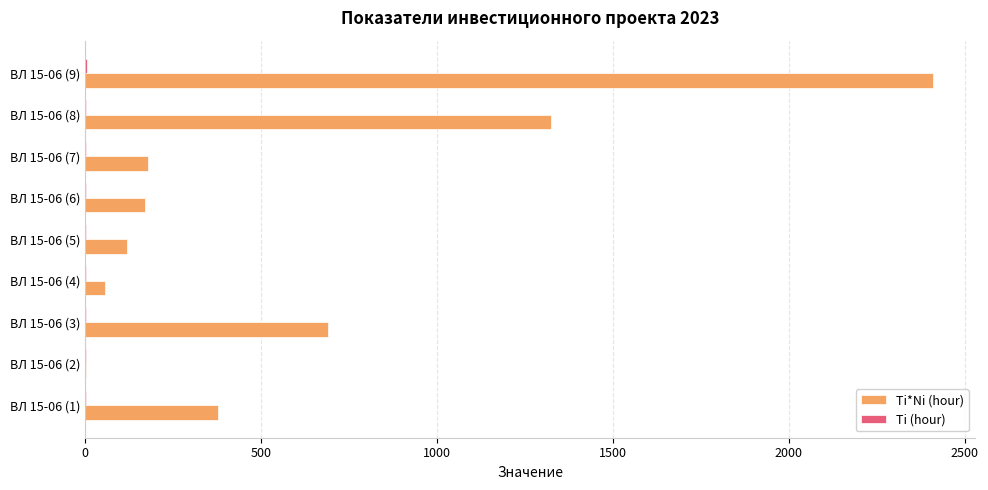

Which category has the highest value in the Ti*Ni (hour) series?

ВЛ 15-06 (9)